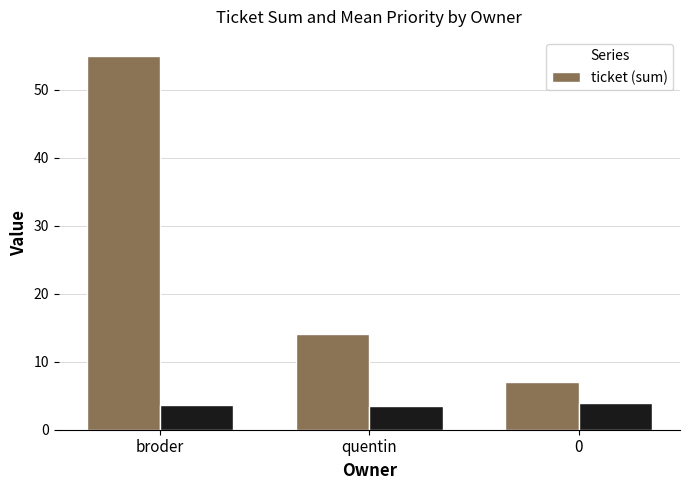

True or false: the data shows 19 at quentin.

False